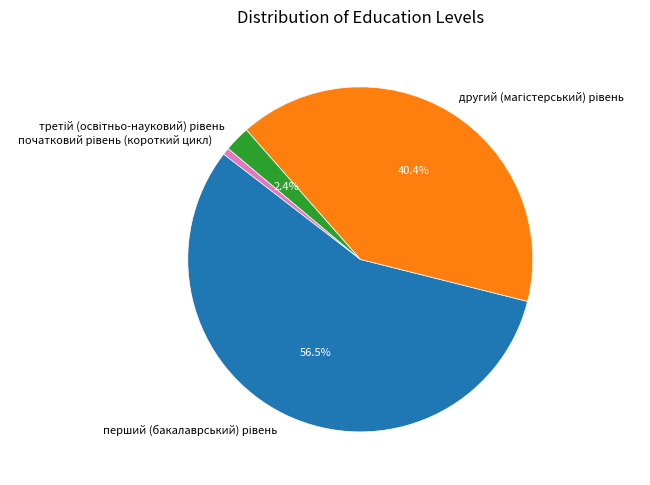

Does any single category account for the majority?

Yes